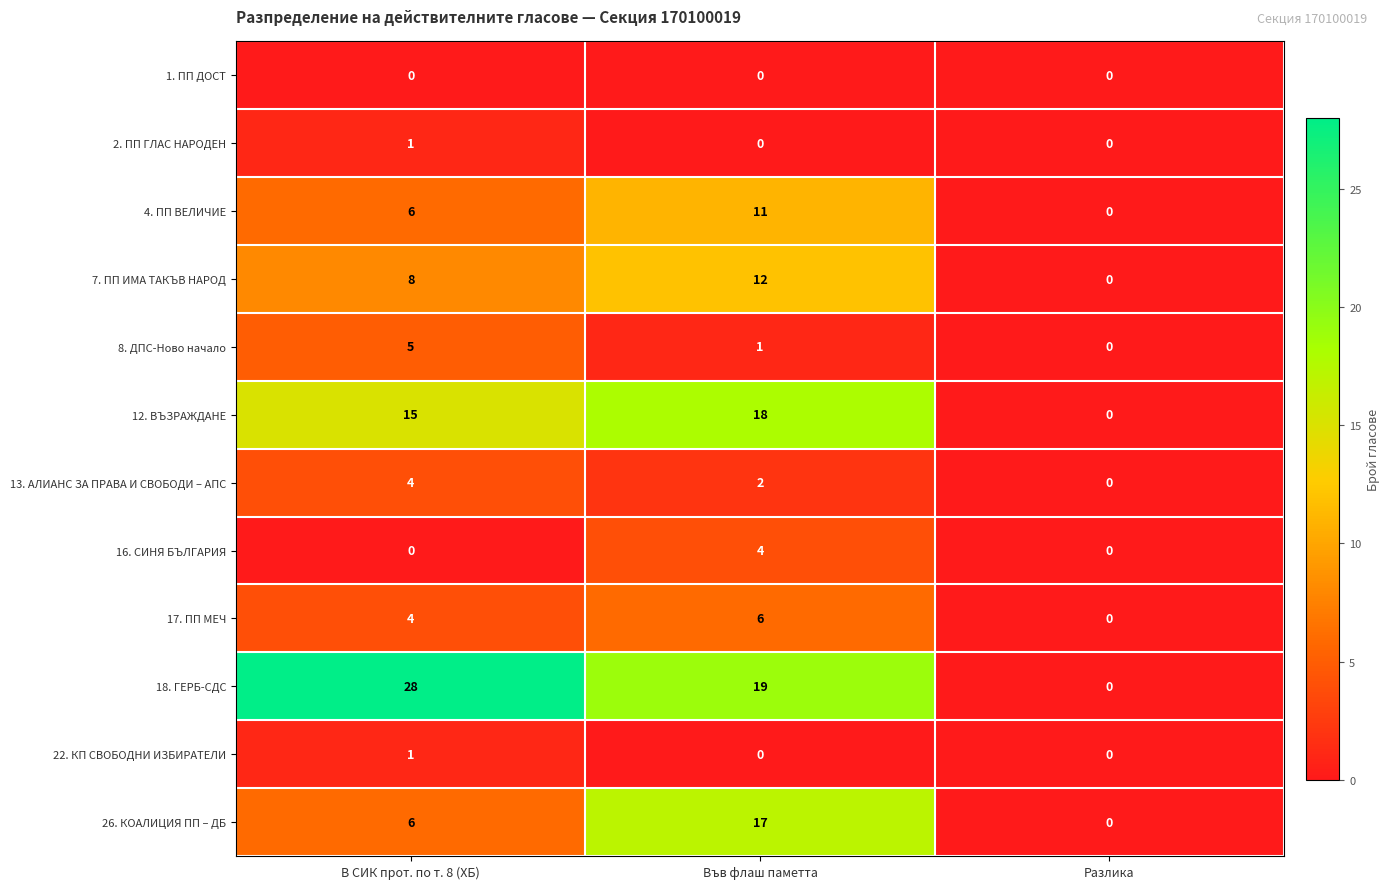

How many values in 17. ПП МЕЧ are above zero?

2